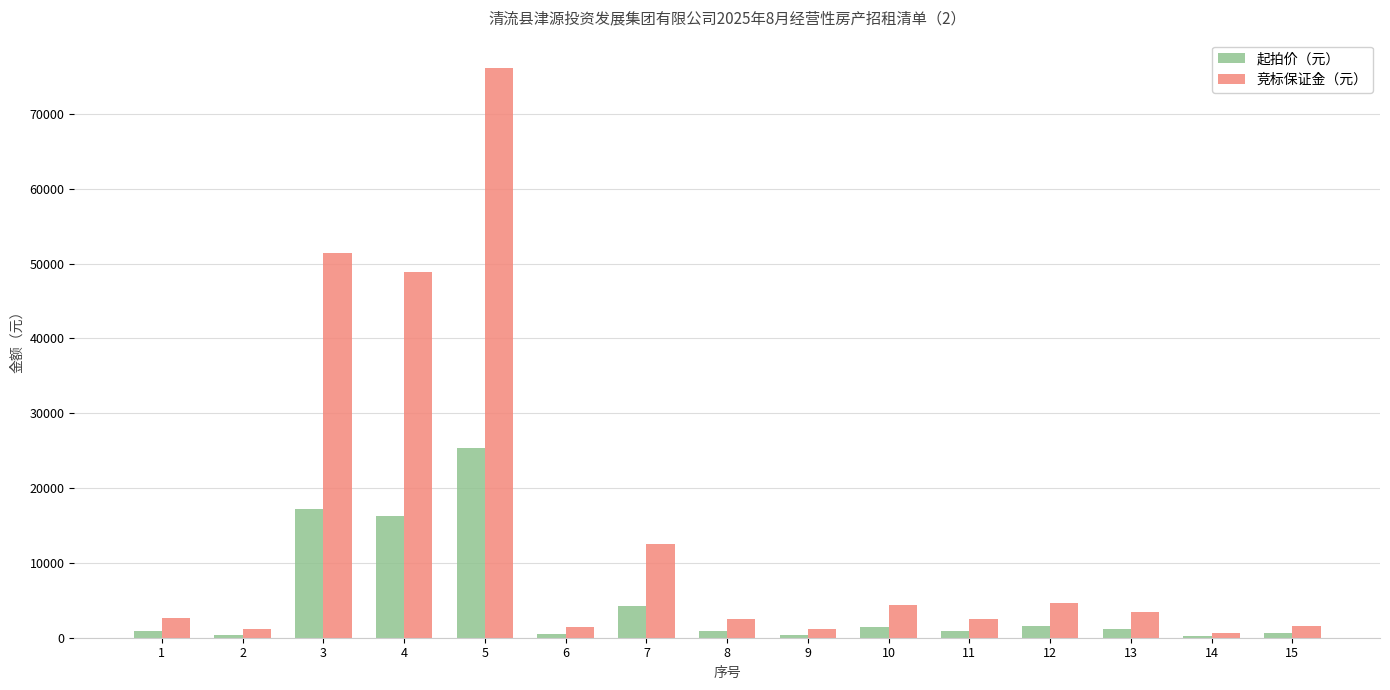

What is the highest value of the 竞标保证金（元） series?

76134